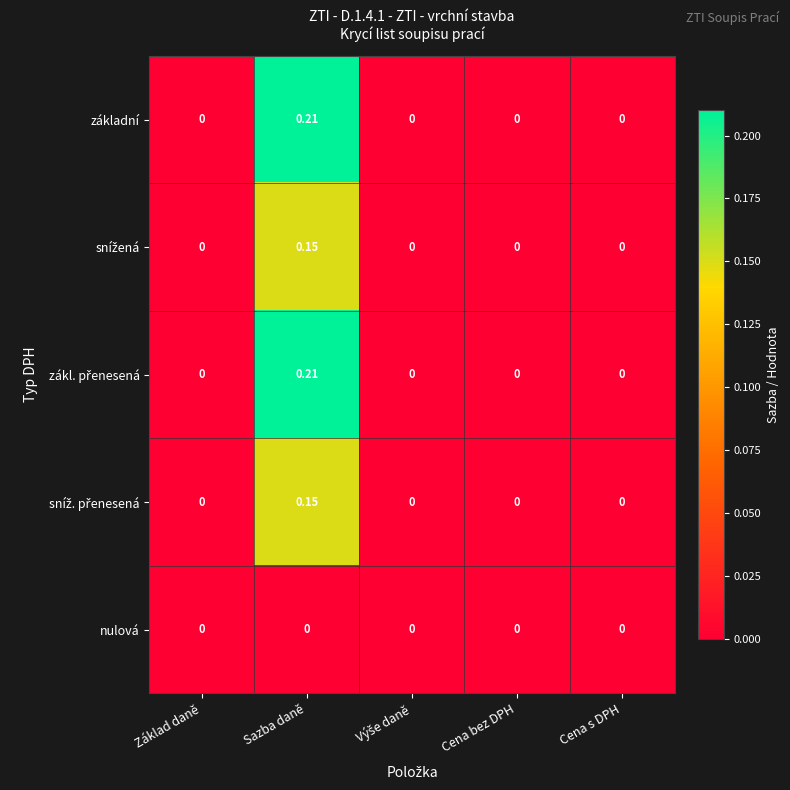

At which category is the sum across all series the highest?

Sazba daně